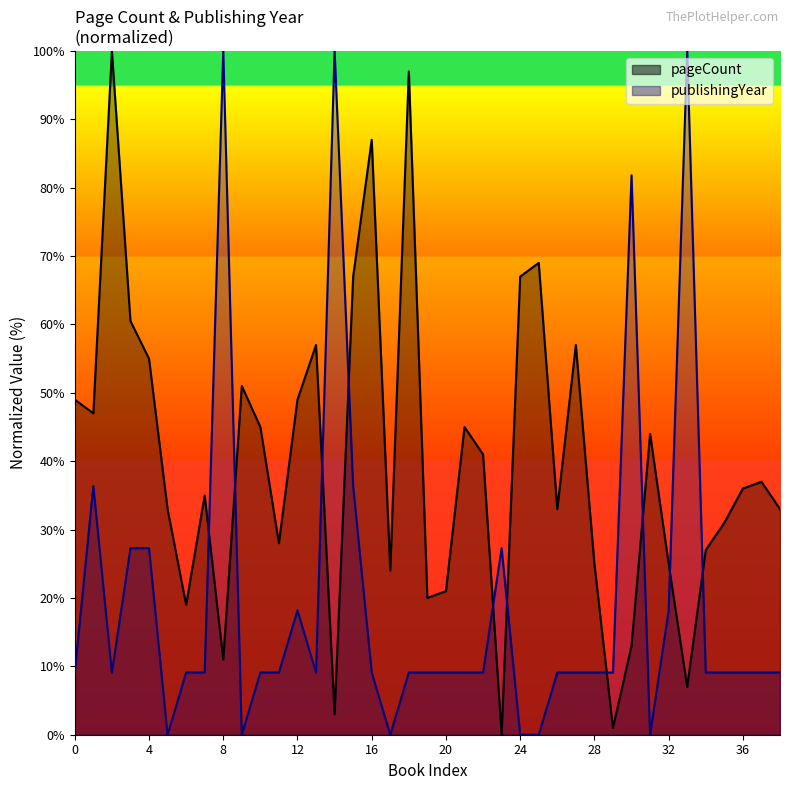

Count the number of data series in this chart.

2